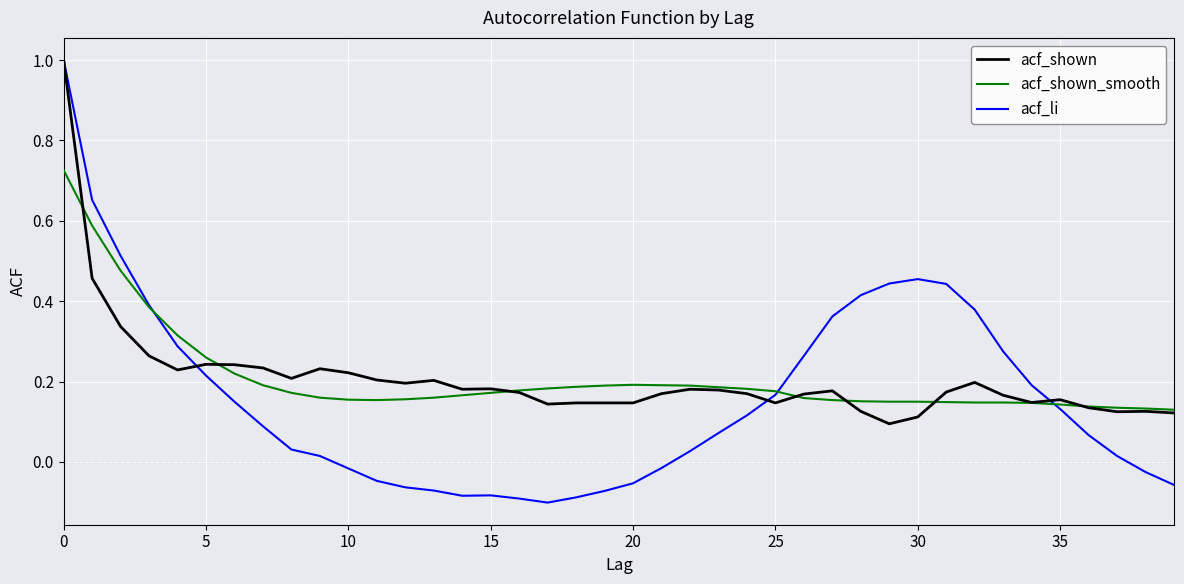

Which series ends up on top after the final intersection of acf_li and acf_shown?

acf_shown